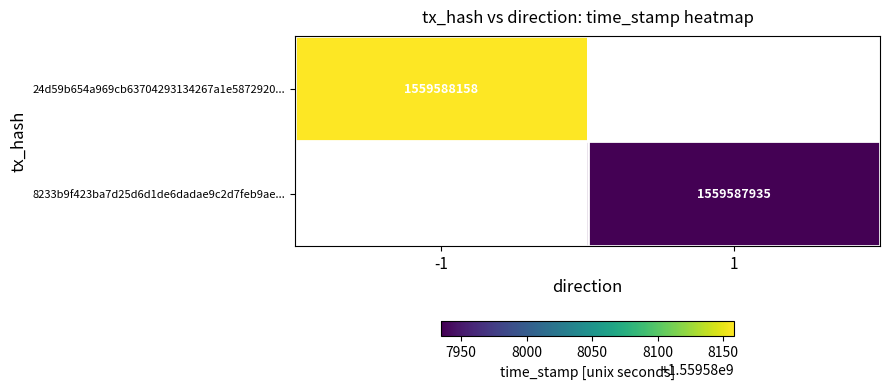

What is the approximate value of 24d59b654a969cb63704293134267a1e5872920 at time_stamp?

1559588158